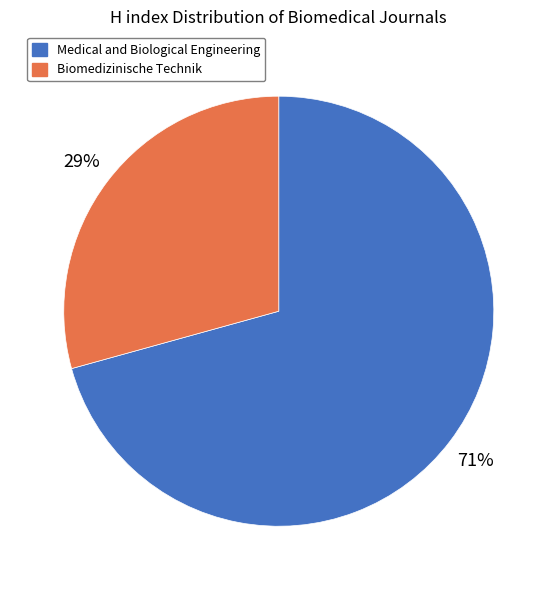

Is it true that Biomedizinische Technik is 18% of the pie?

False